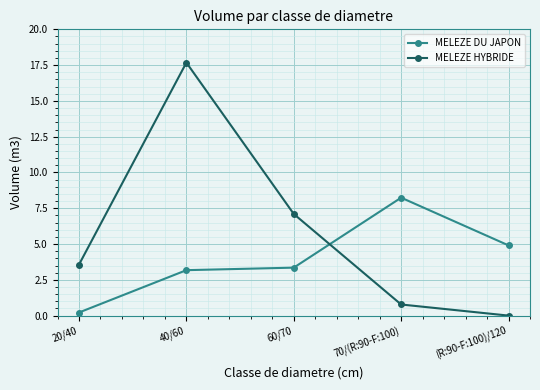

At which label does MELEZE DU JAPON reach its peak?

70/(R:90-F:100)